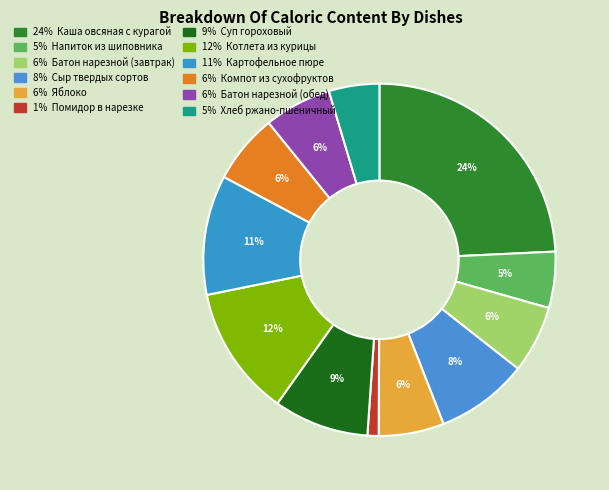

How many segments does this pie chart have?

12